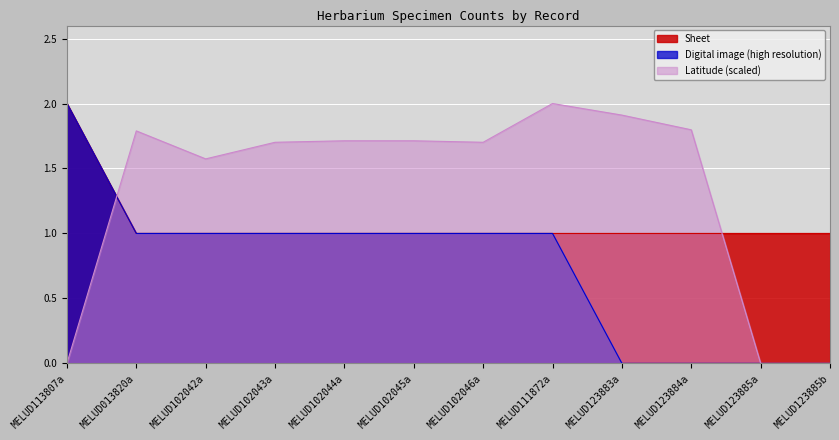

What is the difference between the second highest and minimum values in the Digital image (high resolution) series?

1.0